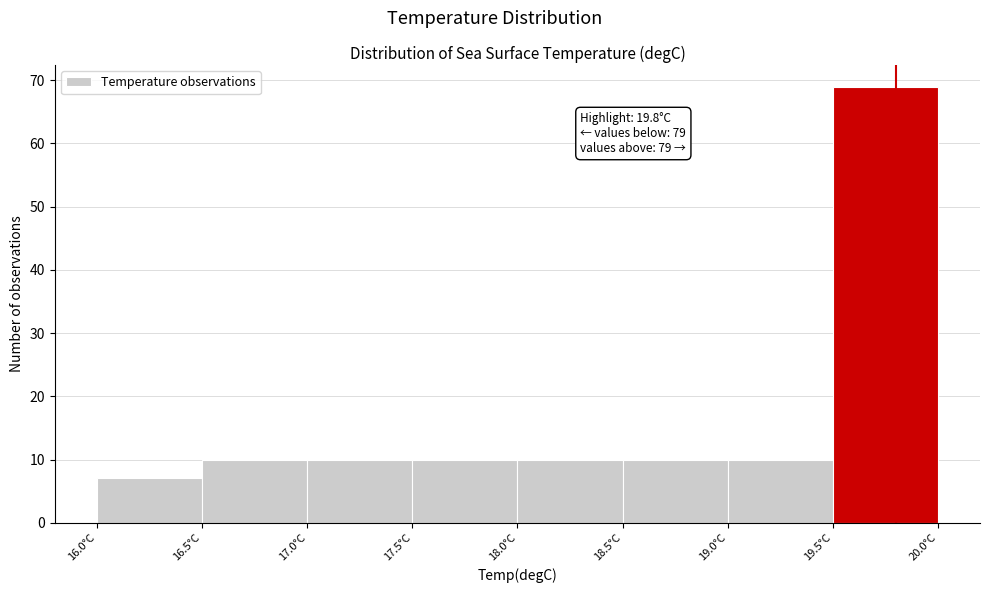

Which range on the x-axis has the tallest bar?

19.5 to 20.0